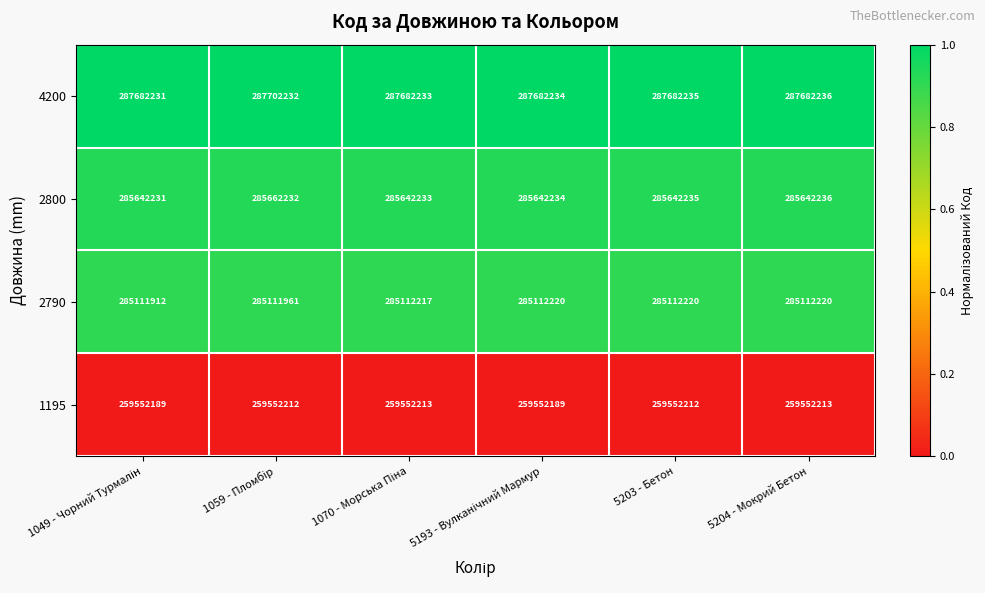

How many distinct data groups are displayed?

4